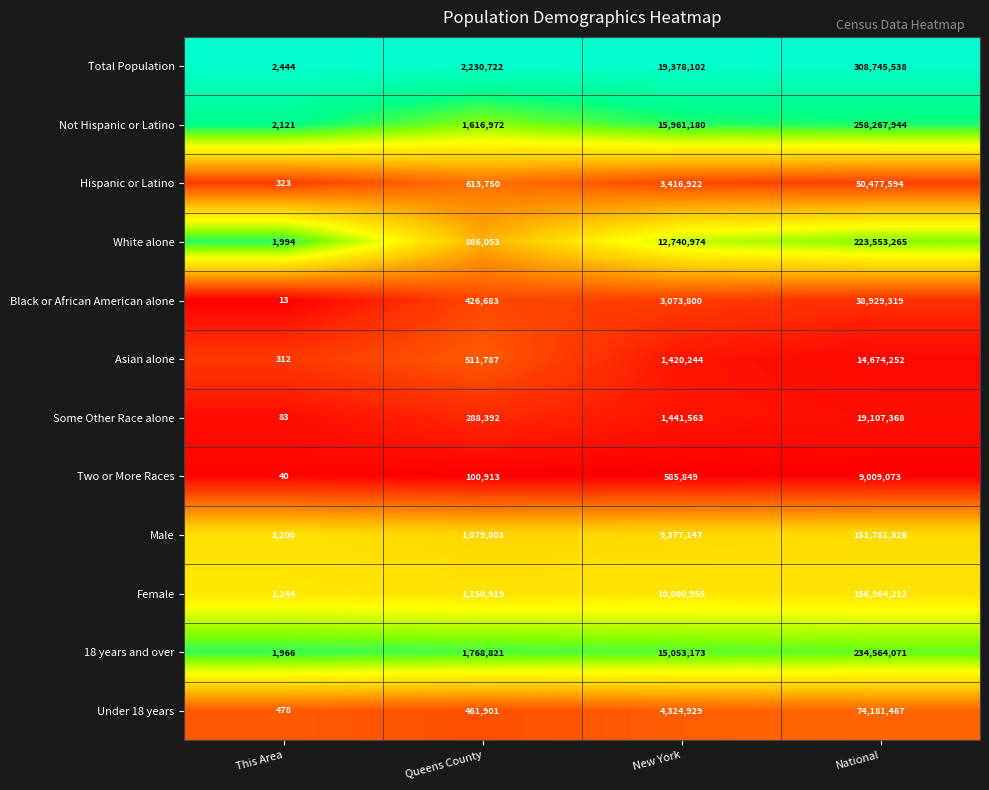

What is the total value across all series at National?

1540255429